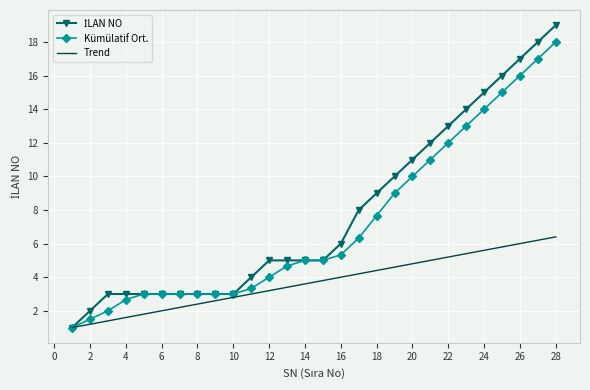

What is the maximum value for Kümülatif Ort.?

18.0